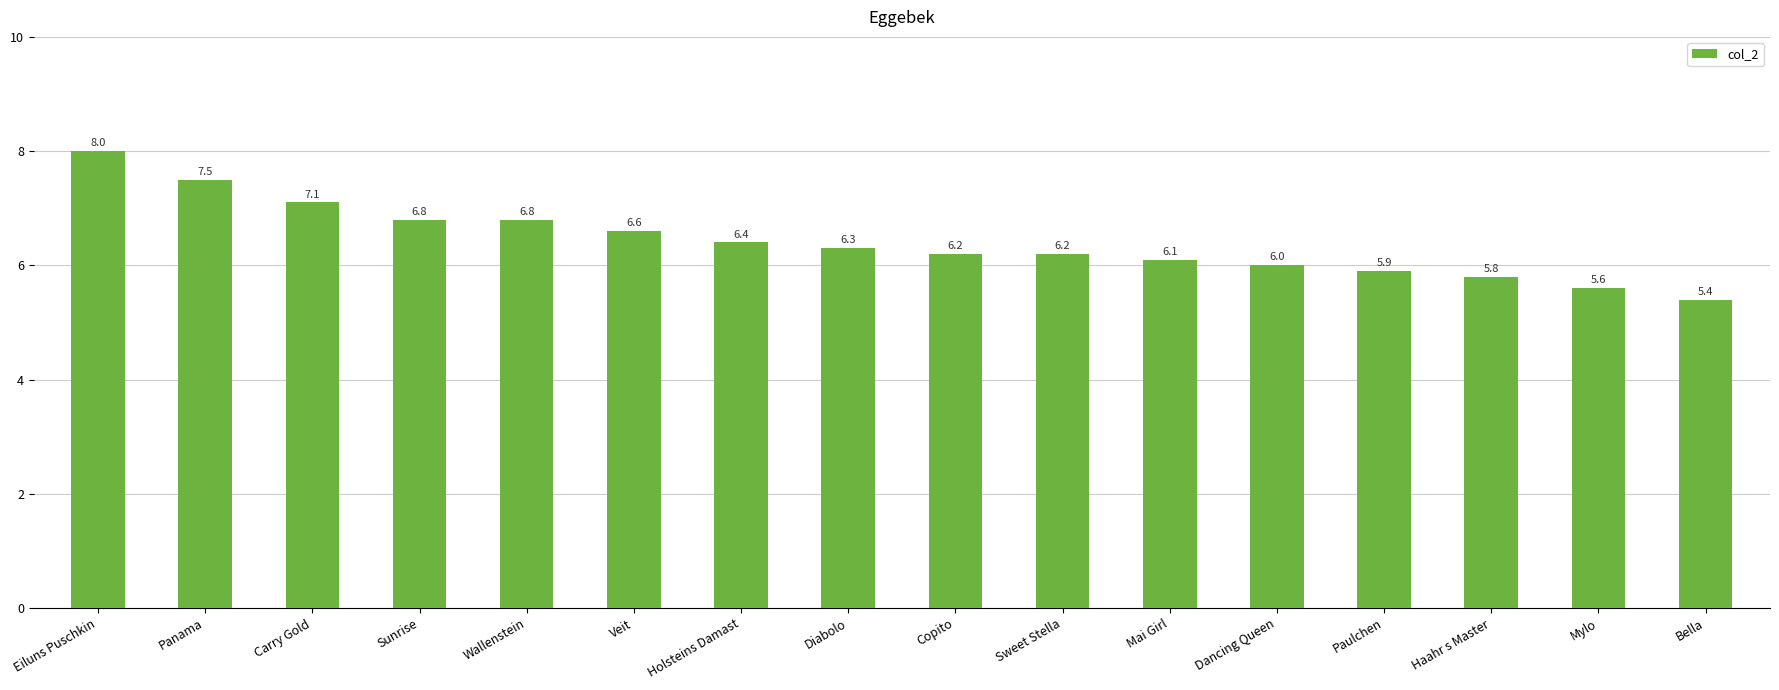

How many bars are there in total?

16